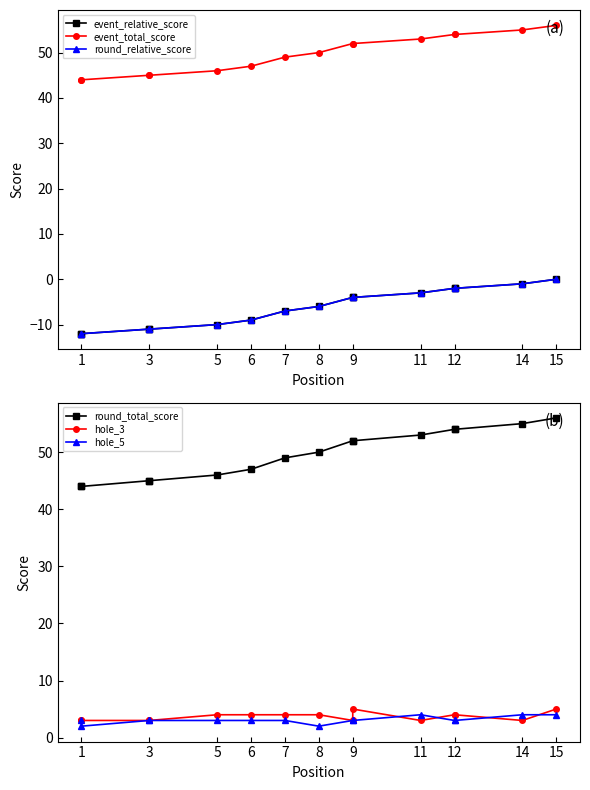

The value of round_total_score at 11 is 33. True or false?

False